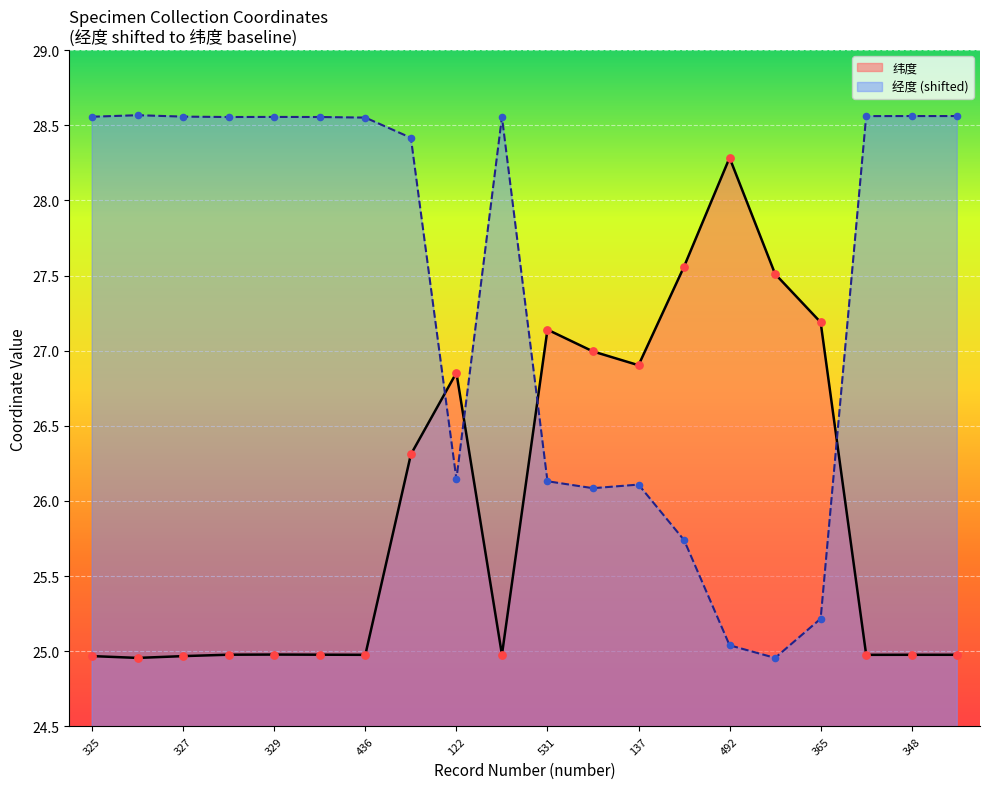

Which series contains the highest Y value?

经度